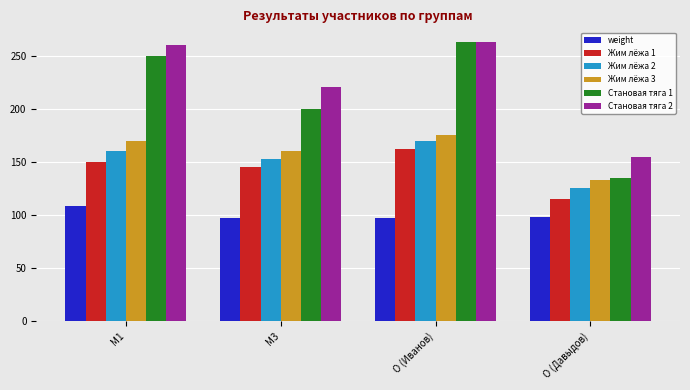

What value does the Становая тяга 1 series have at M1?

250.0